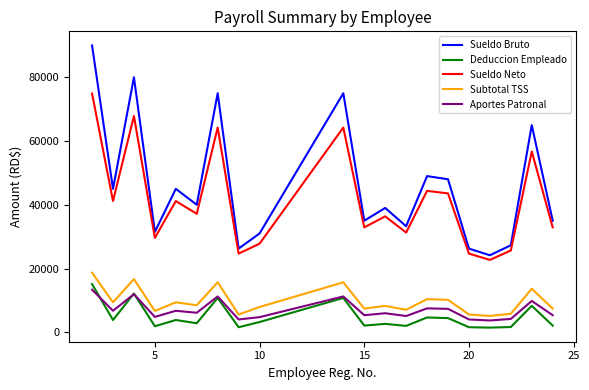

What is the minimum value for Sueldo Bruto?

24150.0